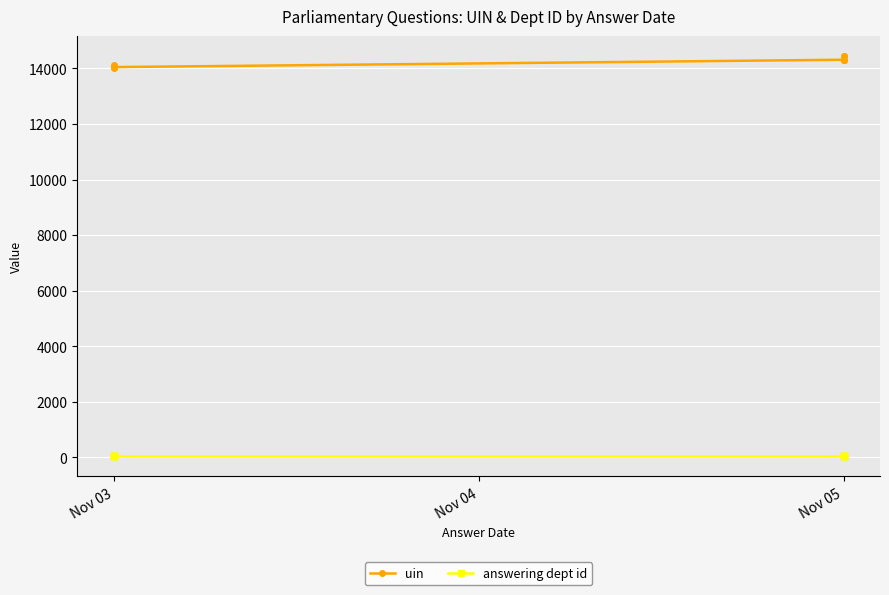

Rank the series by their maximum value, from lowest to highest.

answering dept id, uin